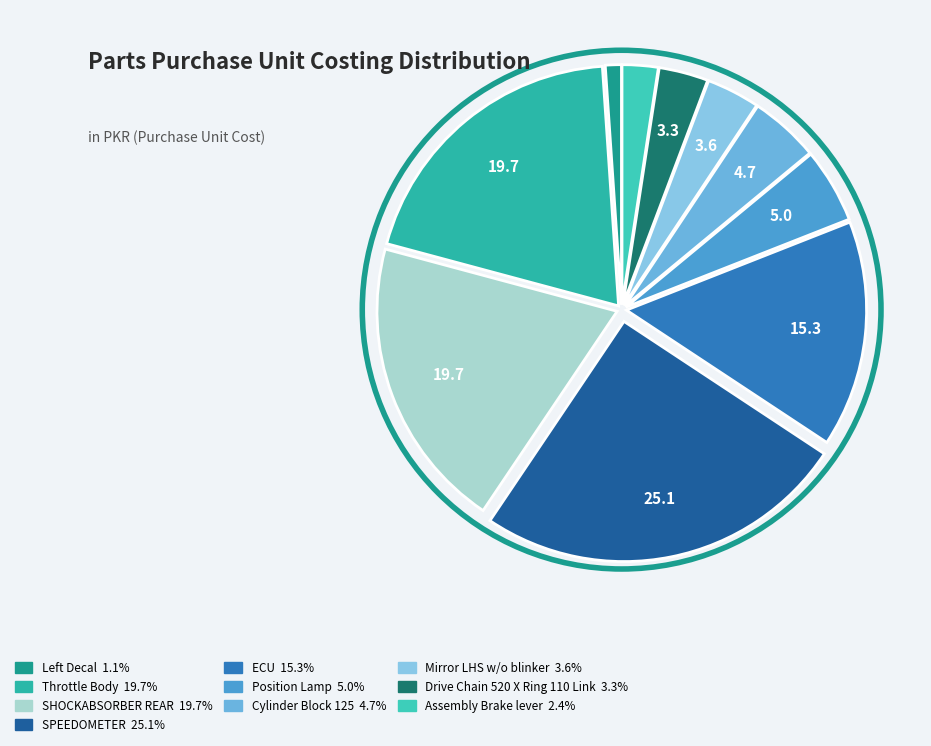

Is SPEEDOMETER the majority of the pie?

No